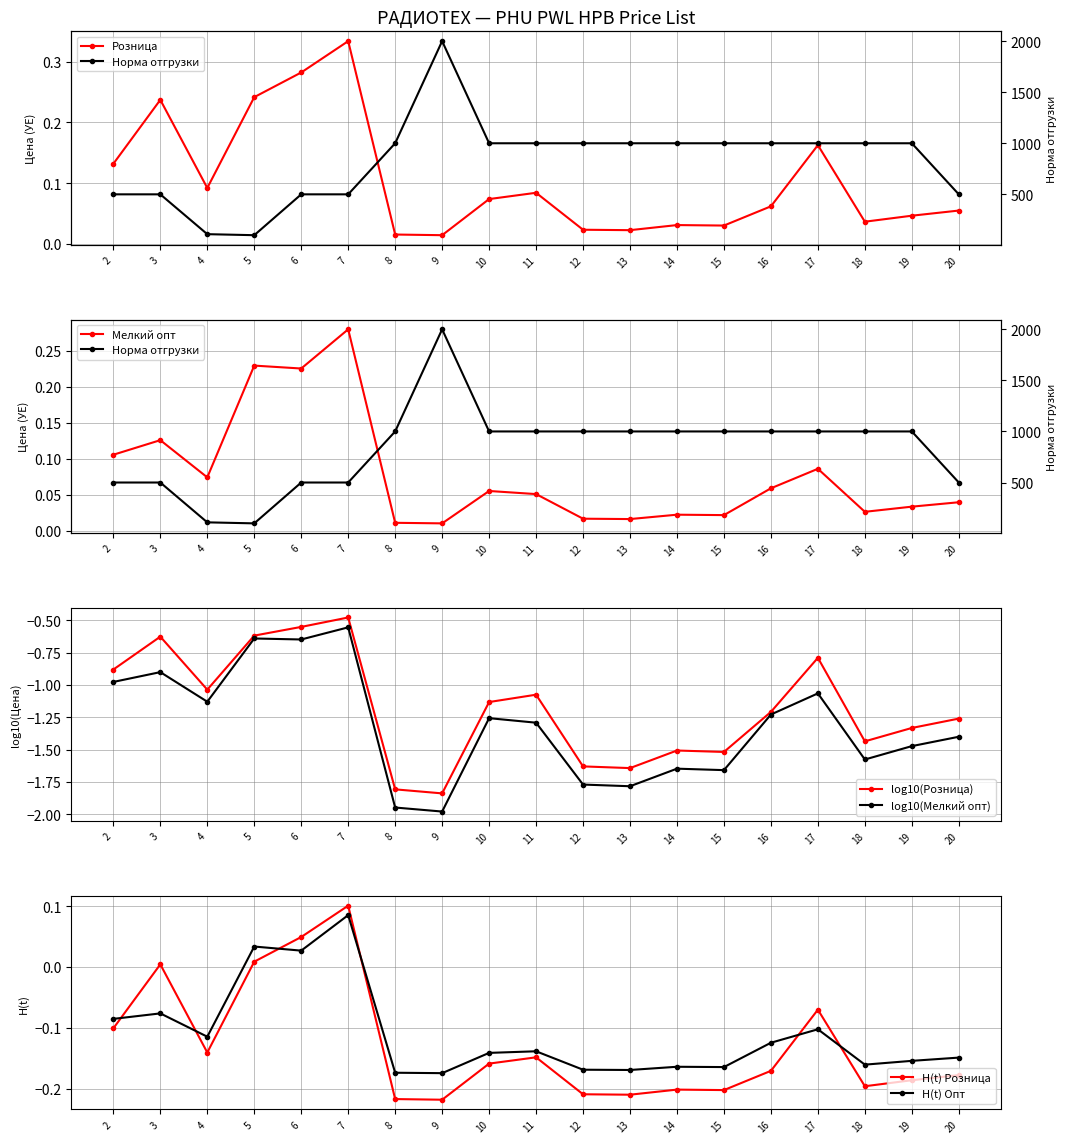

Is the value of Норма отгрузки at 7 greater than the value of Опт at 3?

Yes